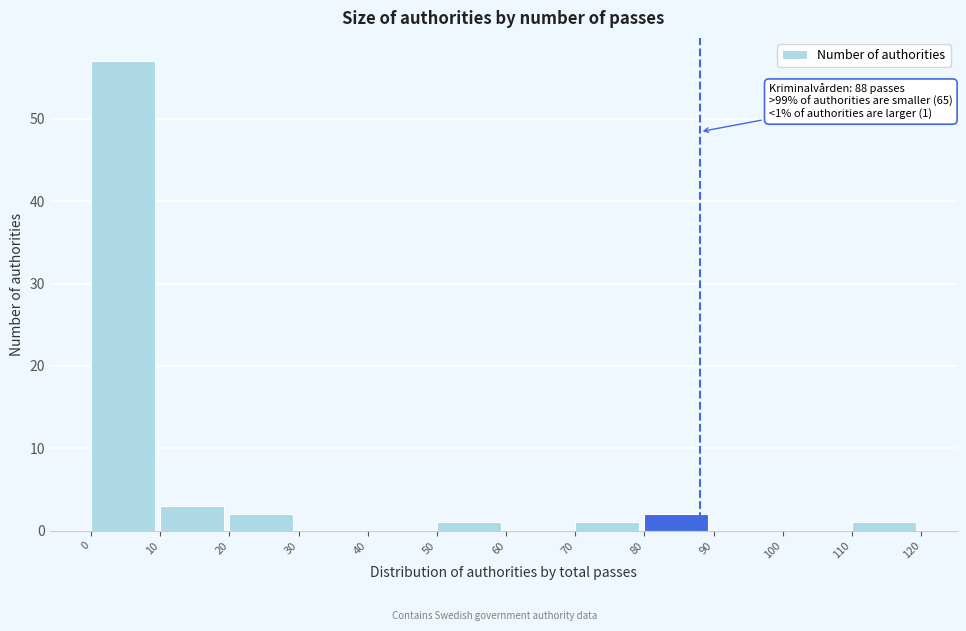

Over which range of the x-axis is the bar tallest?

0 to 10